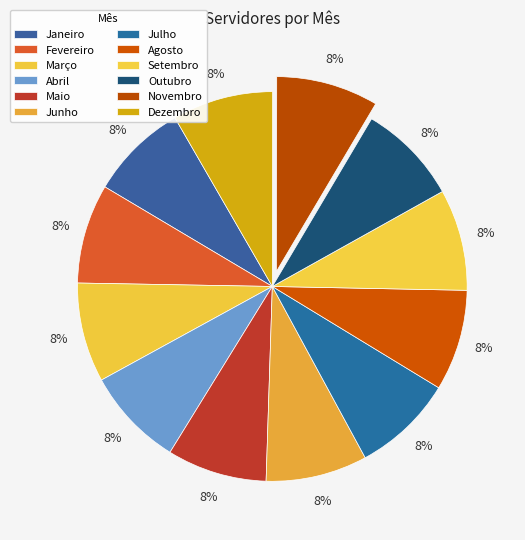

To the nearest percent, what is the combined percentage of Dezembro and Fevereiro?

17%